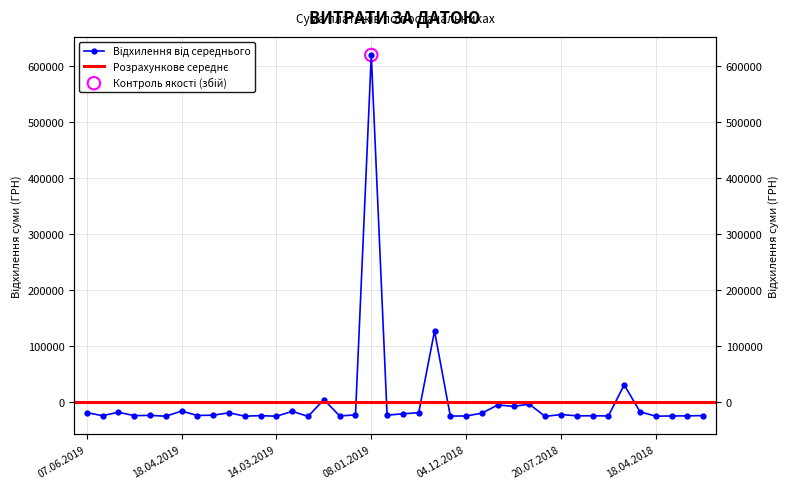

Which has a higher value, 25.04.2019 or 18.04.2019?

18.04.2019